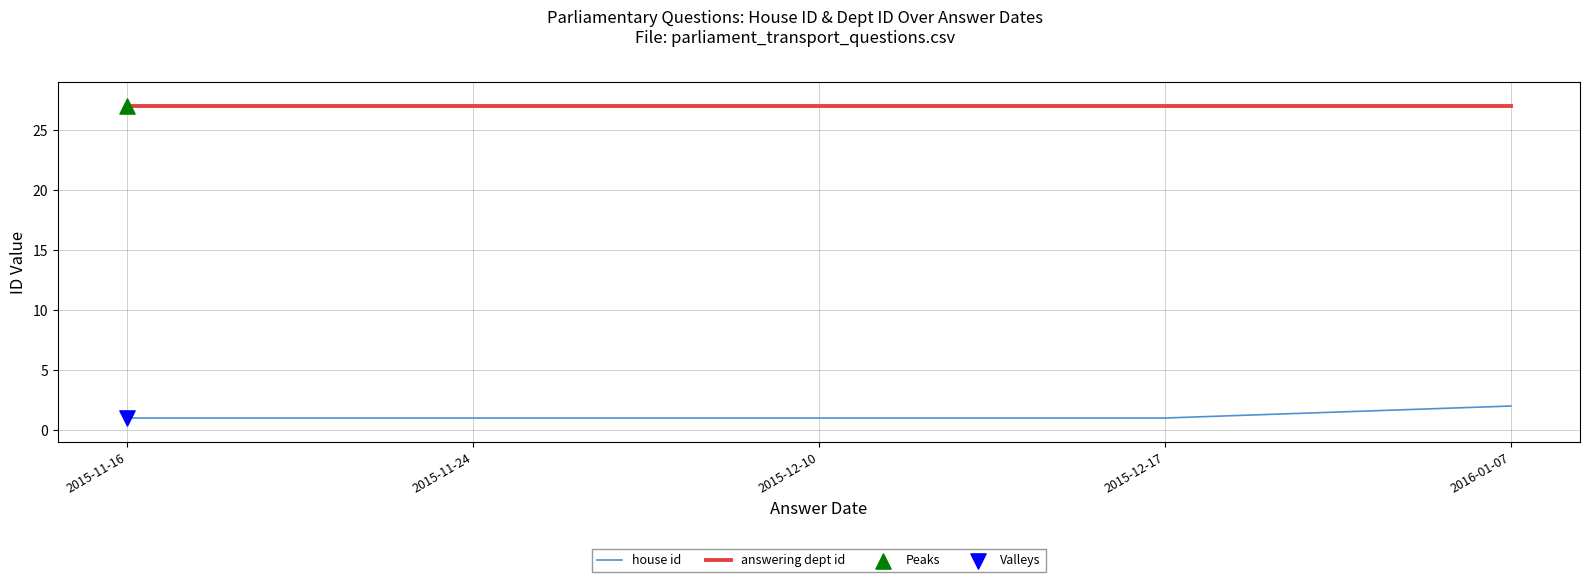

Is the value of house id at 2016-01-07 greater than the value of answering dept id at 2015-11-16?

No